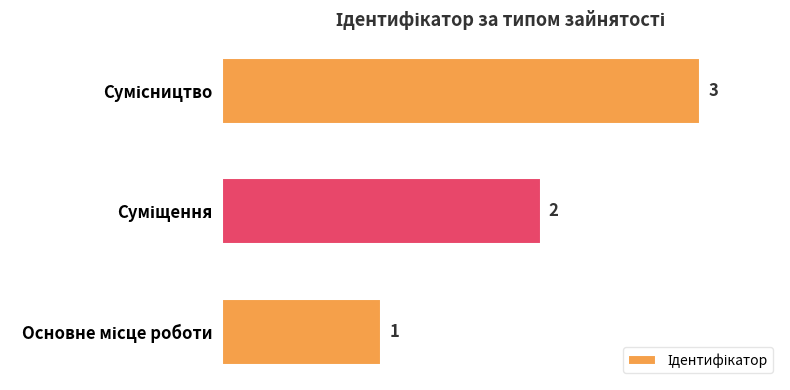

How many bars are there in total?

3